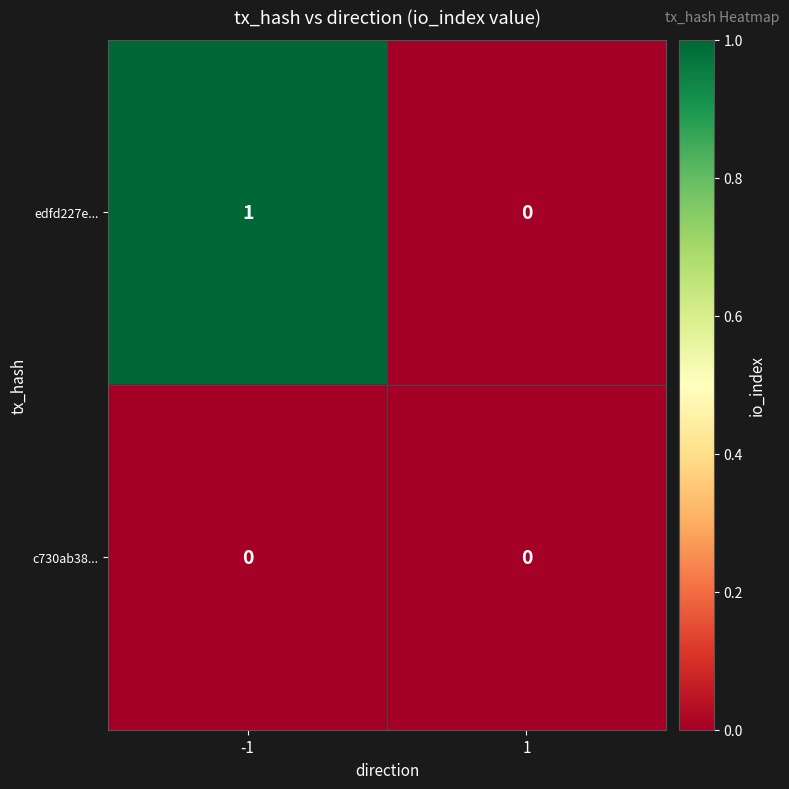

List the series in order of their overall mean, lowest first.

c730ab38..., edfd227e...